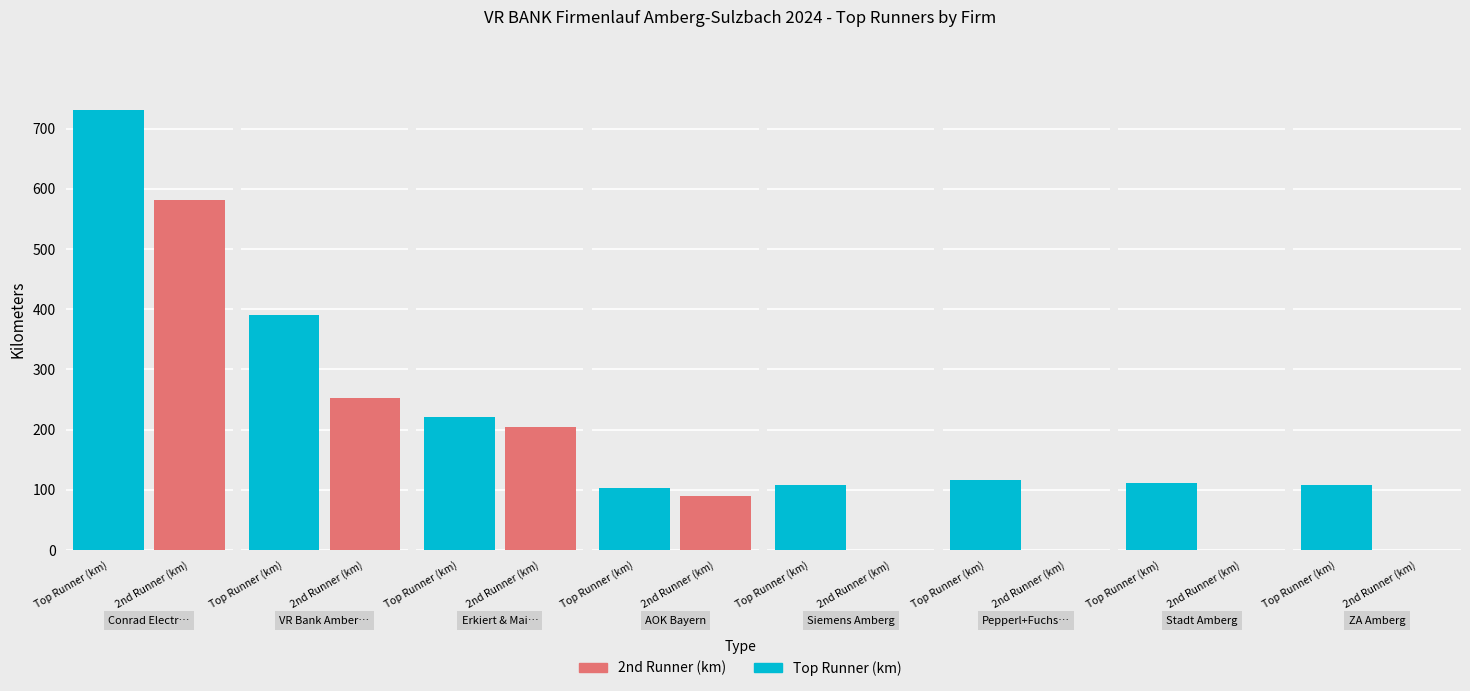

Is it true that Top Runner (km) equals 390 at 1?

True